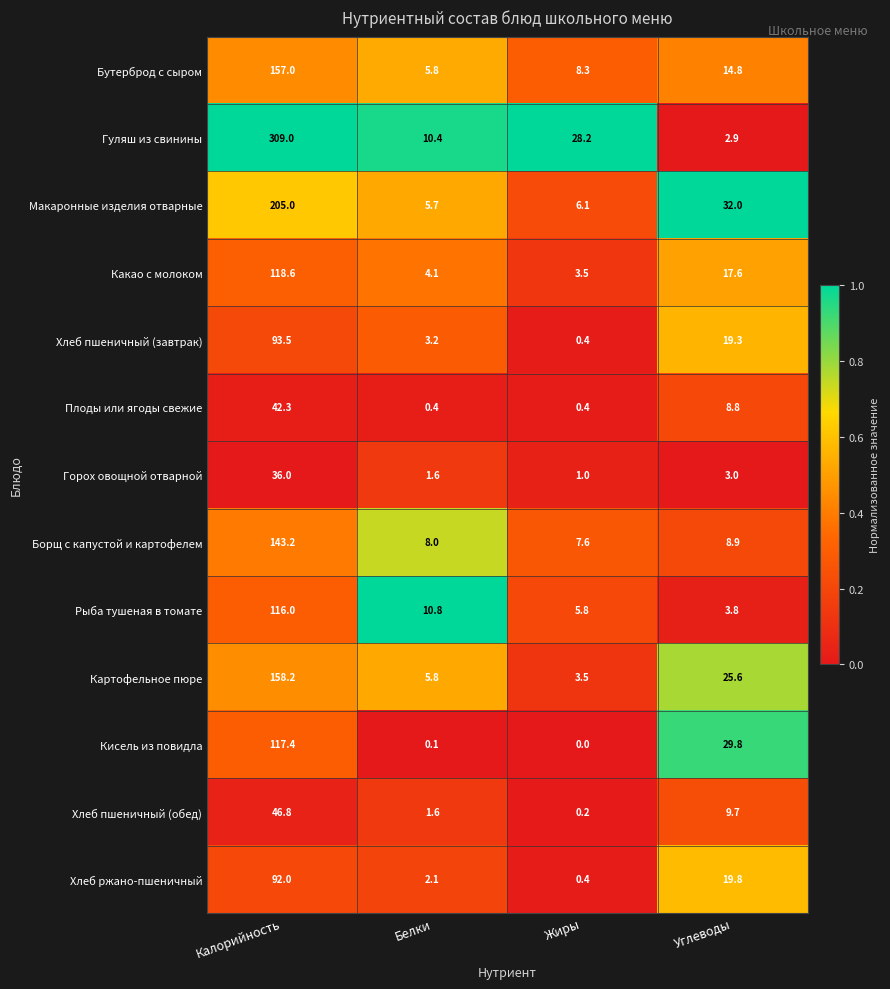

Which series has the widest spread of values?

Гуляш из свинины